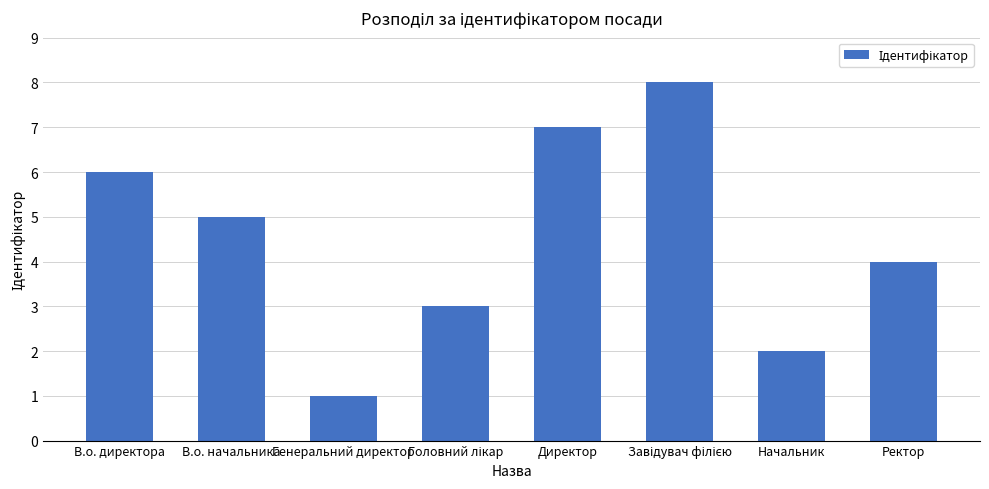

What is the difference between the second highest and minimum values?

6